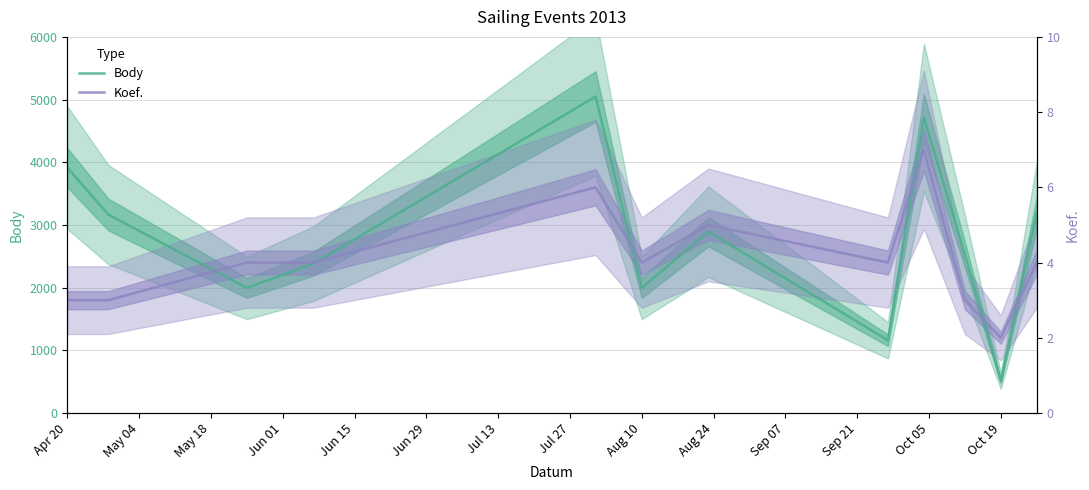

What is the highest value of the Body series?

5048